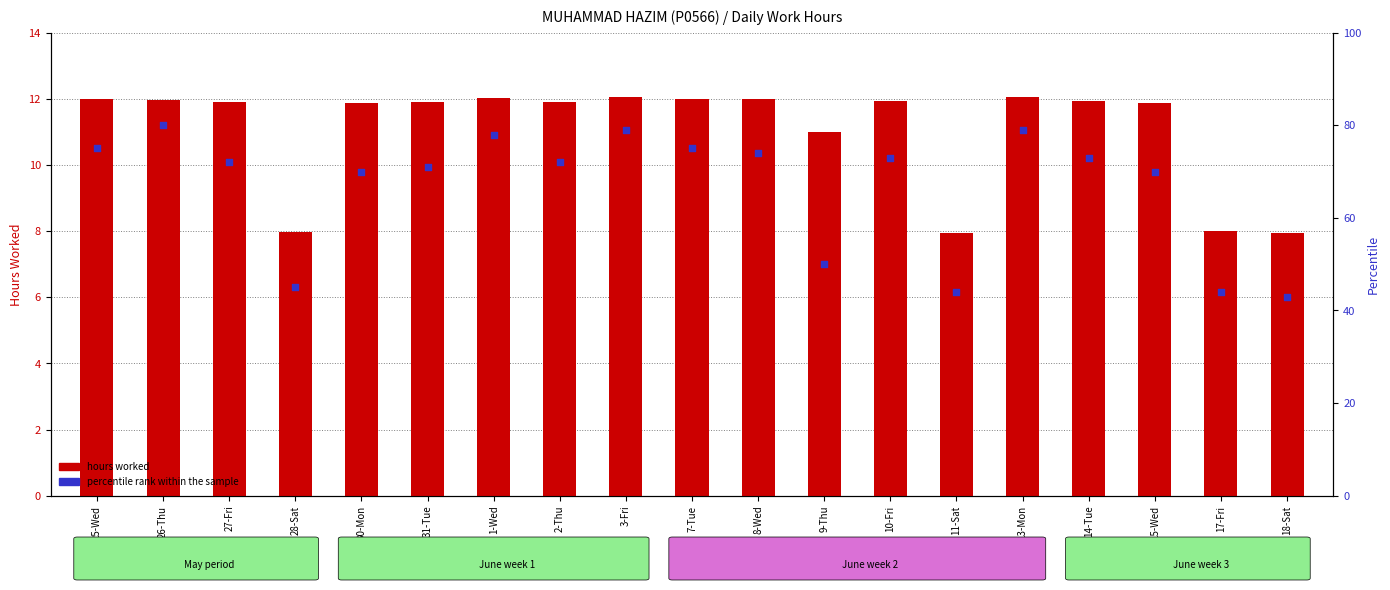

Which series has the largest total across all categories?

percentile rank within the sample